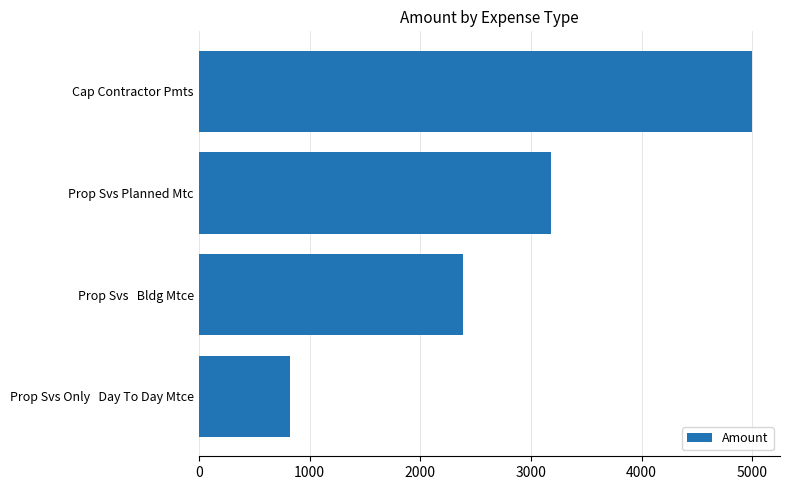

The value at Prop Svs   Bldg Mtce is 2387.0. True or false?

True